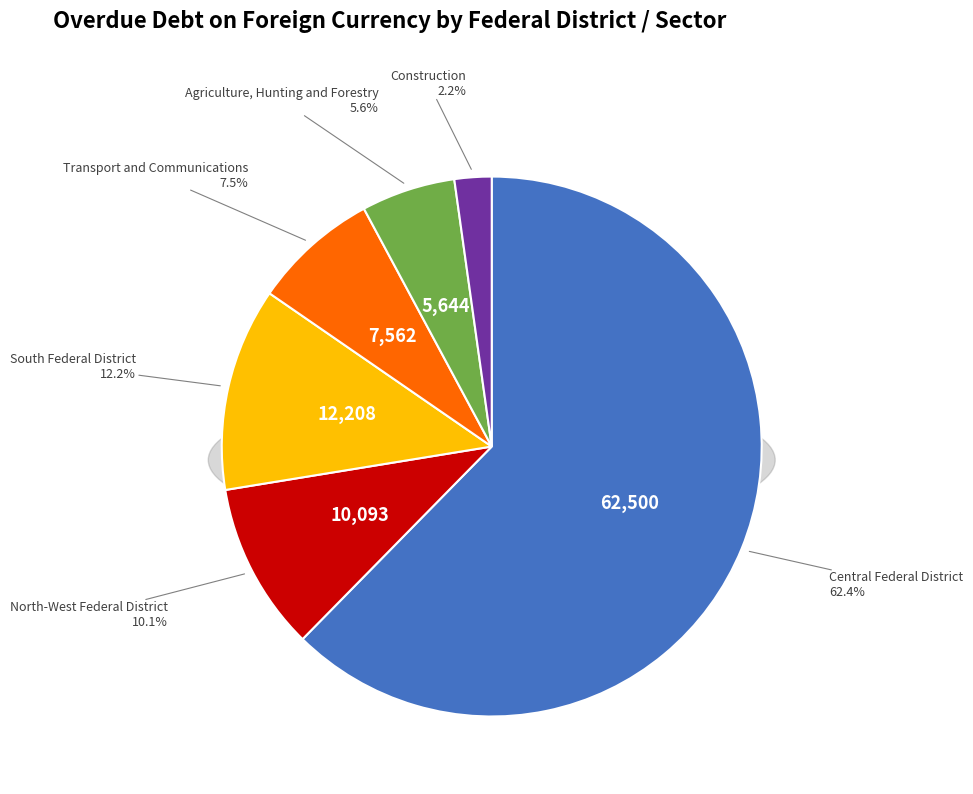

What percentage is NOT represented by Transport and Communications?

92.5%